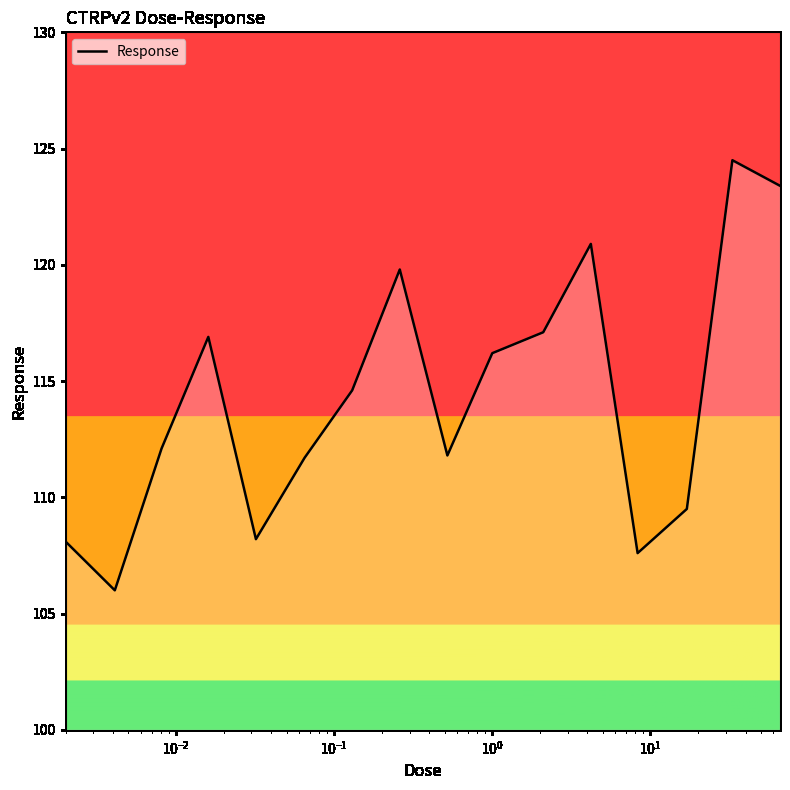

What is the greatest value displayed?

124.5